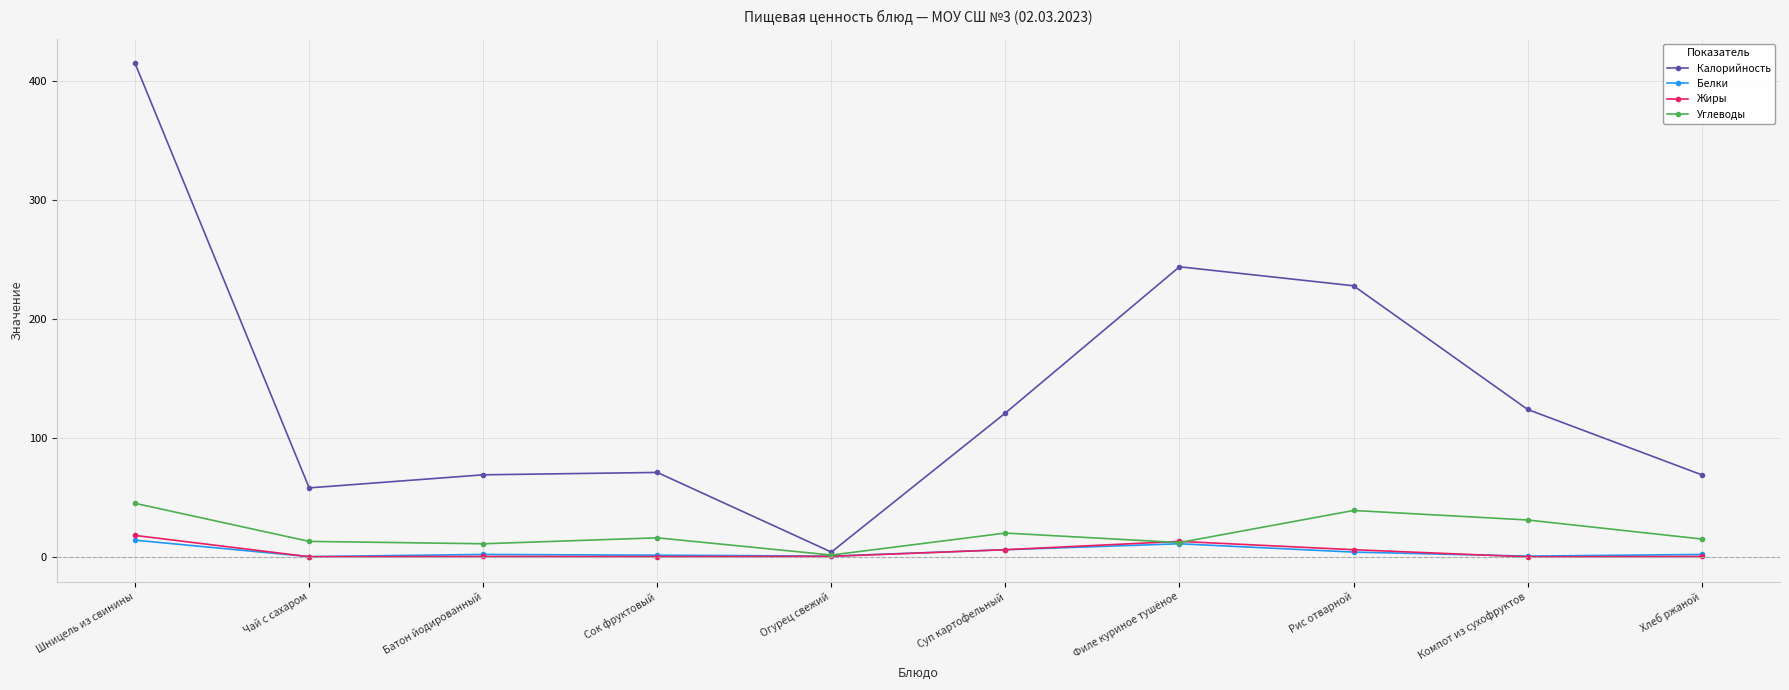

What is the spread (max minus min) of values at Филе куриное тушёное?

233.0